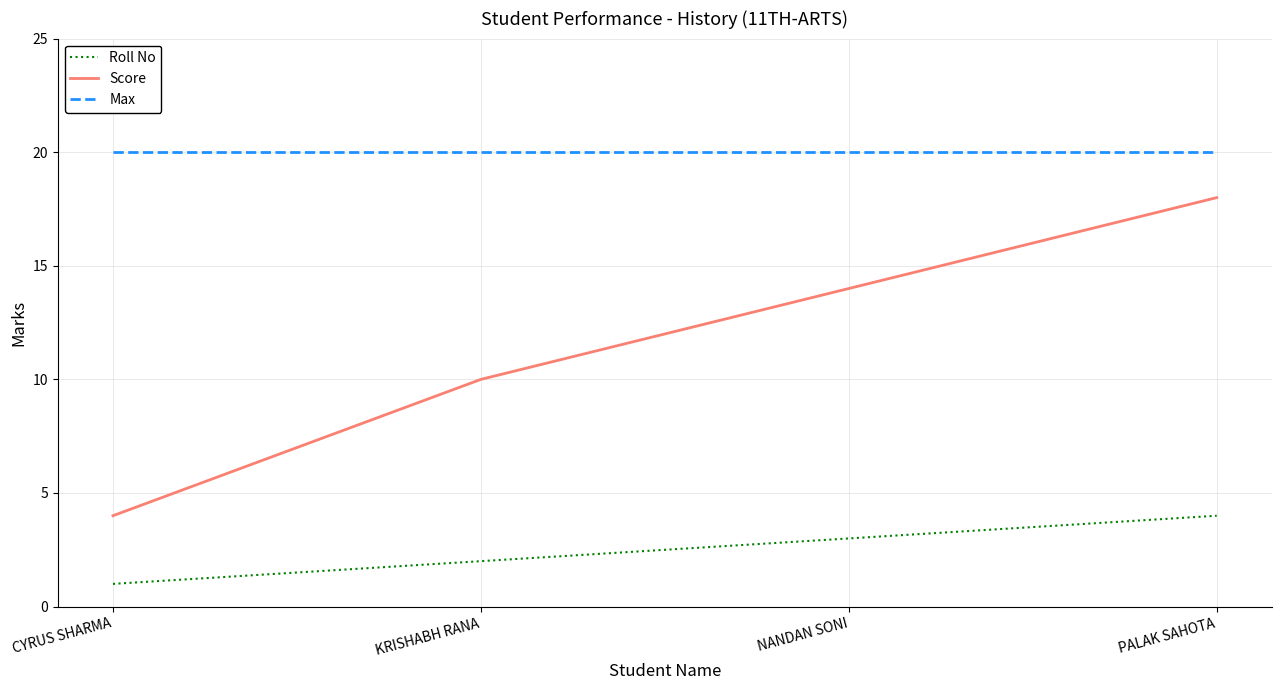

What is the greatest value displayed?

20